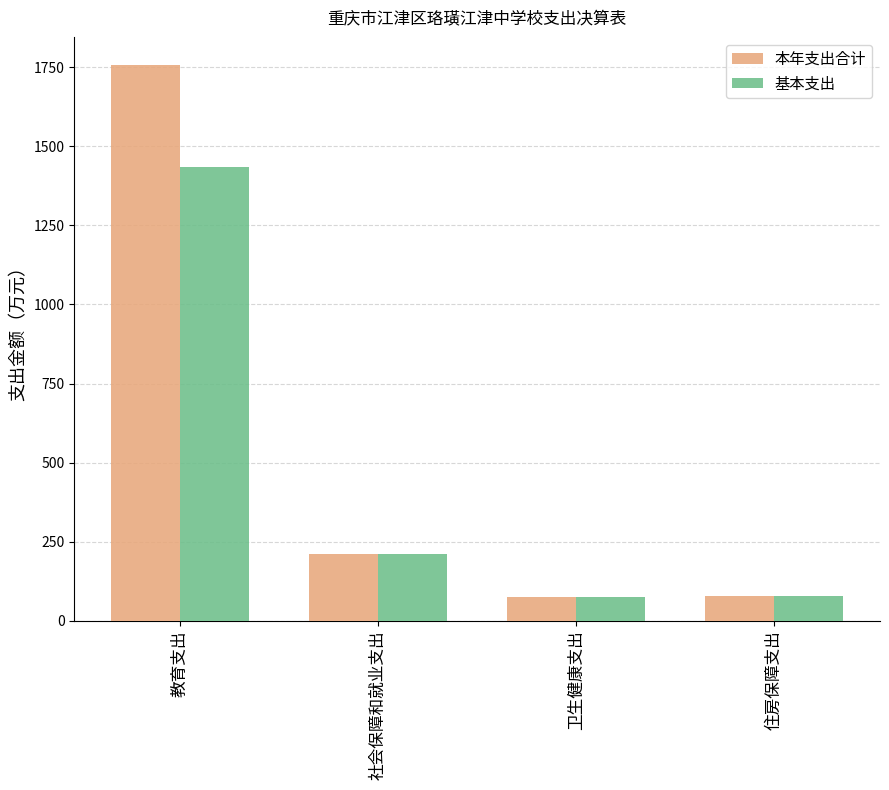

Which series has the largest total across all categories?

本年支出合计